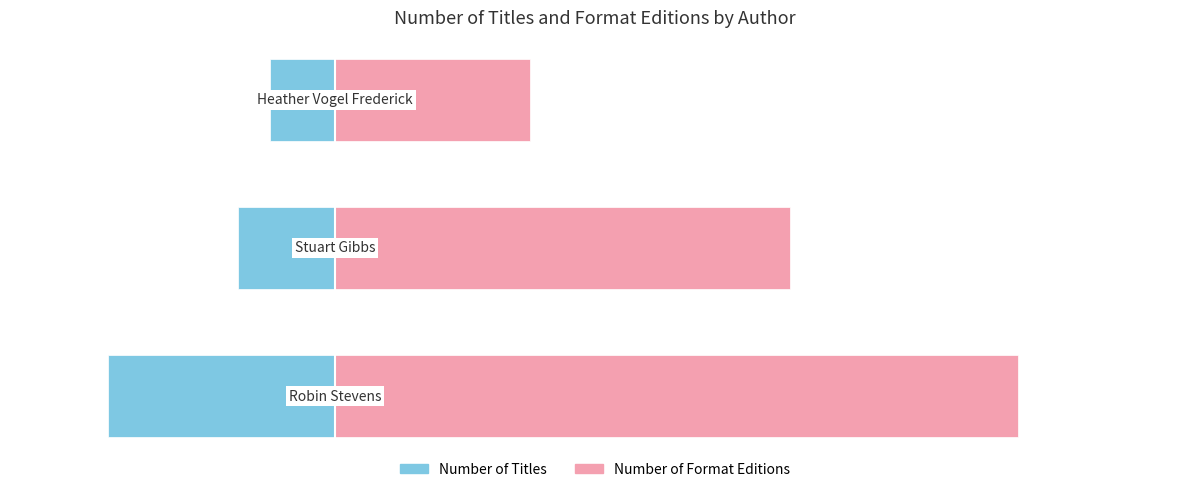

At how many categories does at least one series exceed 4?

3